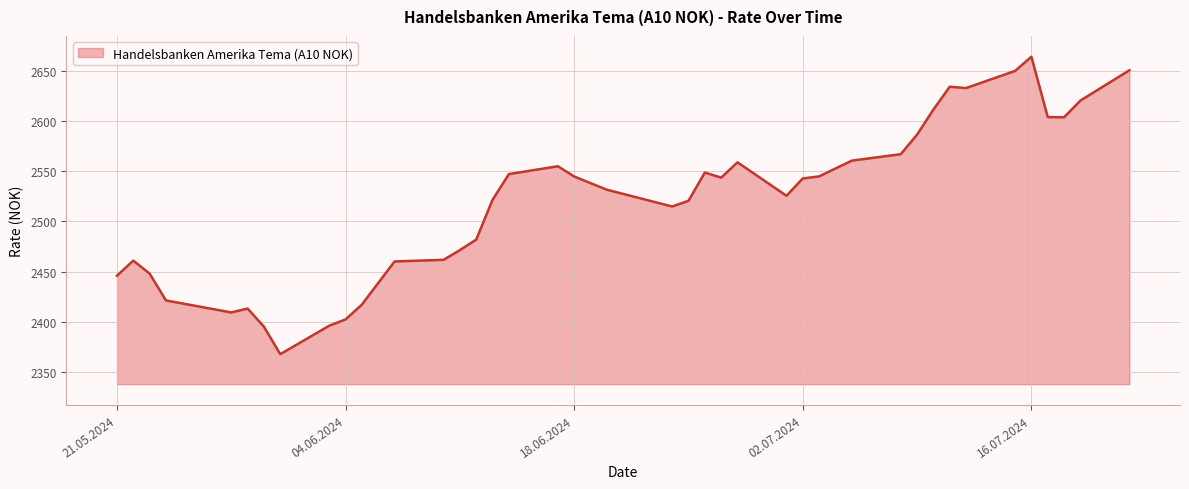

What is the maximum value shown in the chart?

2664.4